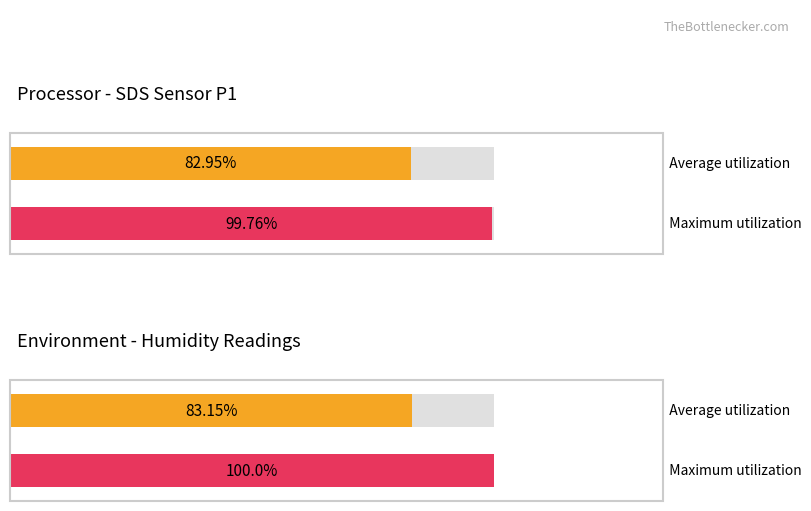

What is the difference between the maximum and minimum values in the Avg Humidity series?

0.1